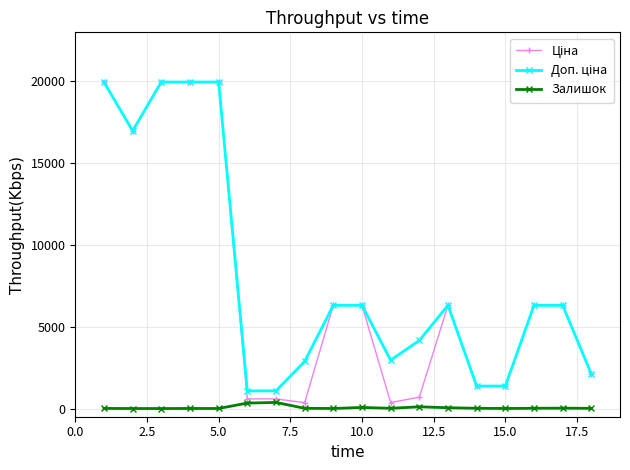

Is this an area chart (filled region under the line)?

No